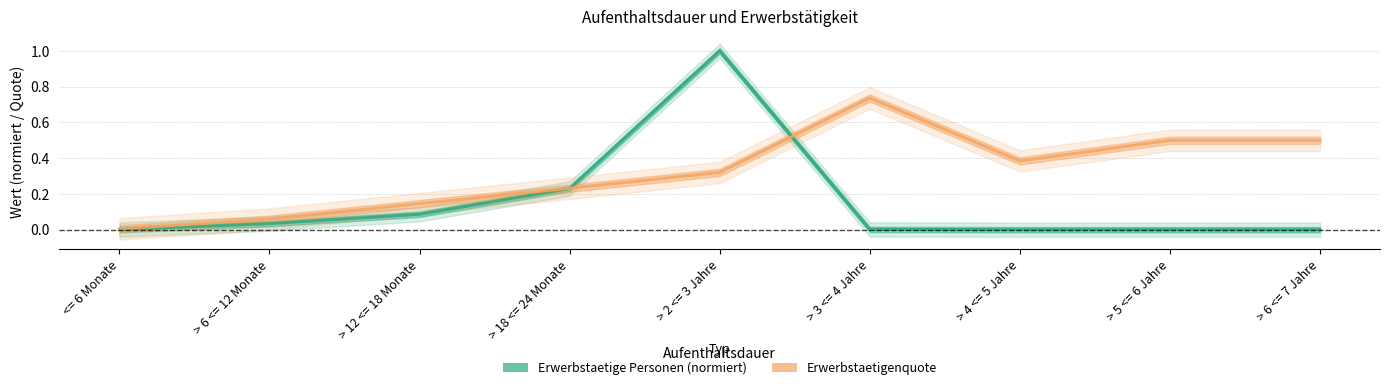

How many series are shown in this chart?

2